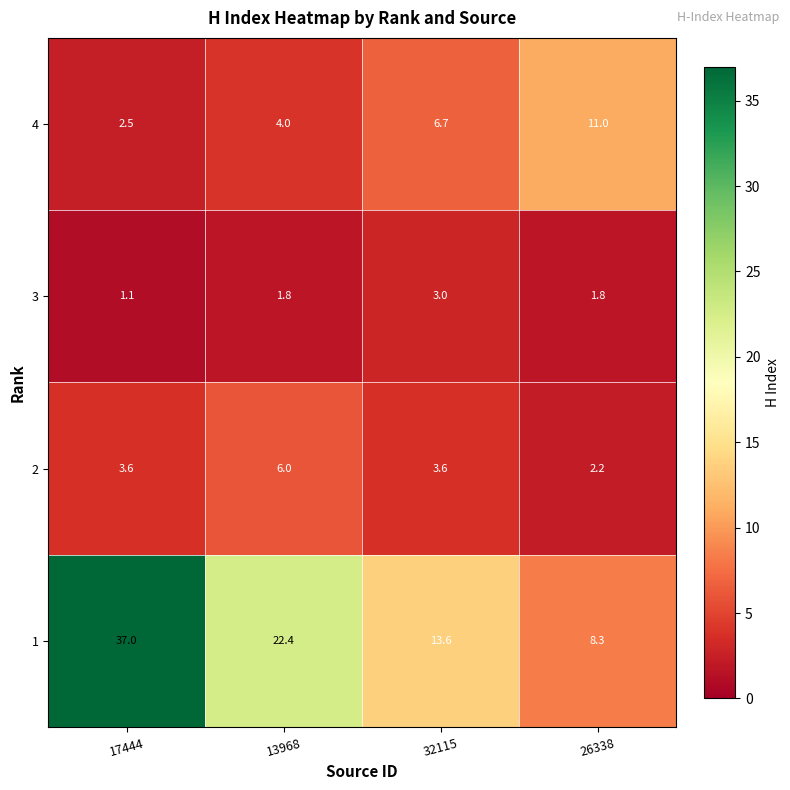

Is it true that 2 equals 0.6 at 26338?

False